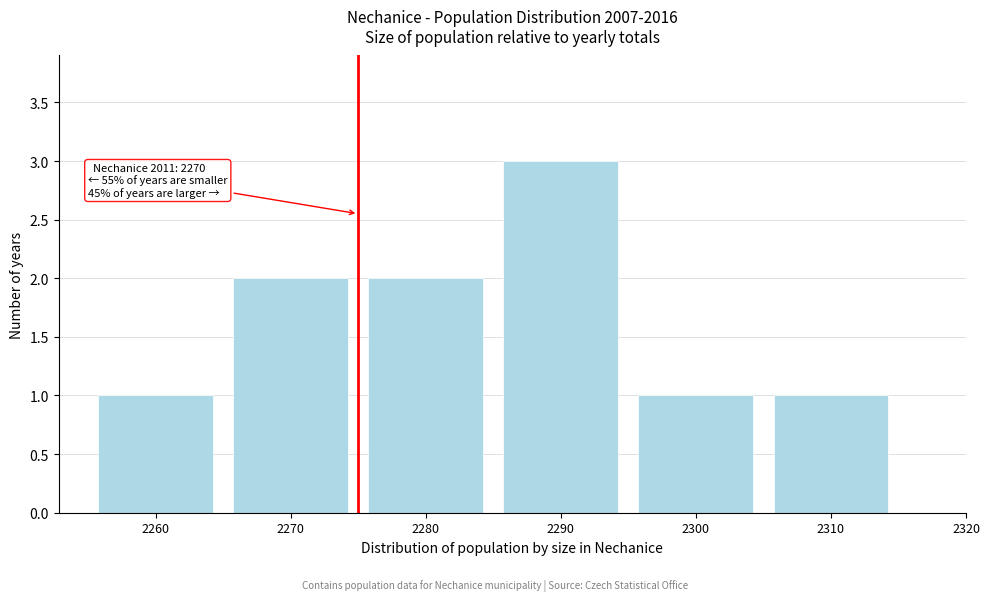

Reading right to left, list all the values displayed in this chart.

1	1	3	2	2	1